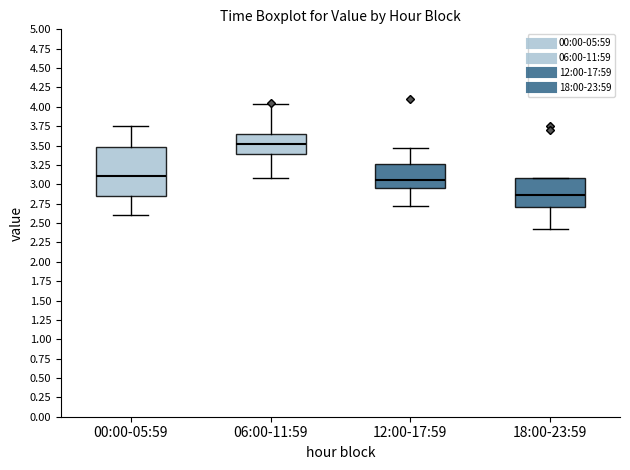

Which box has the lowest median line?

18:00-23:59